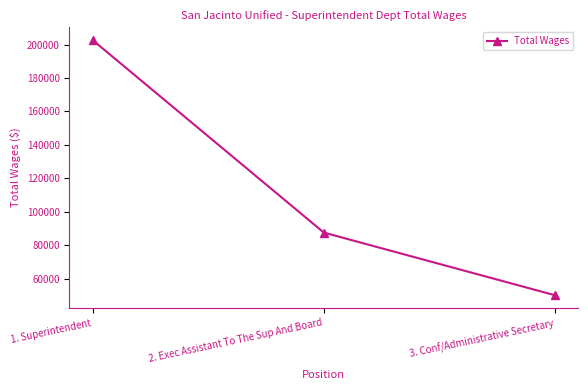

List the labels in order of value, largest first.

1. Superintendent, 2. Exec Assistant To The Sup And Board, 3. Conf/Administrative Secretary